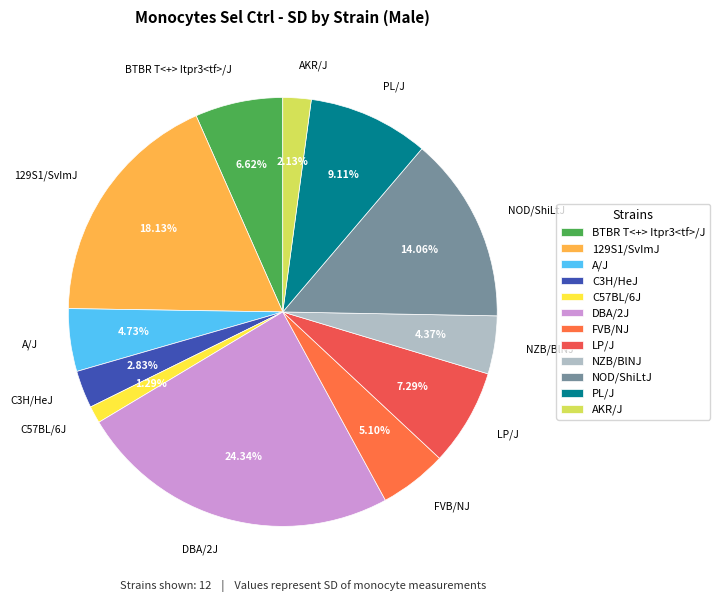

Is there any slice that represents more than half of the pie?

No